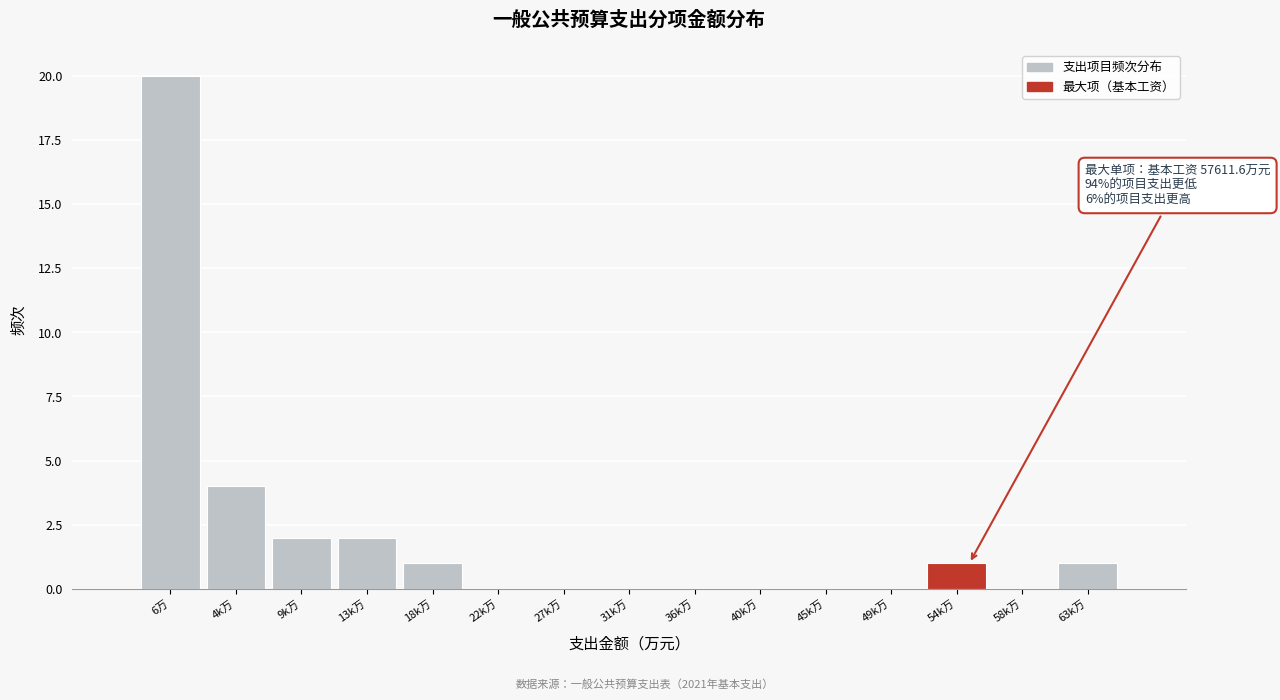

Reading left to right, list all the values displayed in this chart.

6万=20	4k万=4	9k万=2	13k万=2	18k万=1	22k万=0	27k万=0	31k万=0	36k万=0	40k万=0	45k万=0	49k万=0	54k万=1	58k万=0	63k万=1